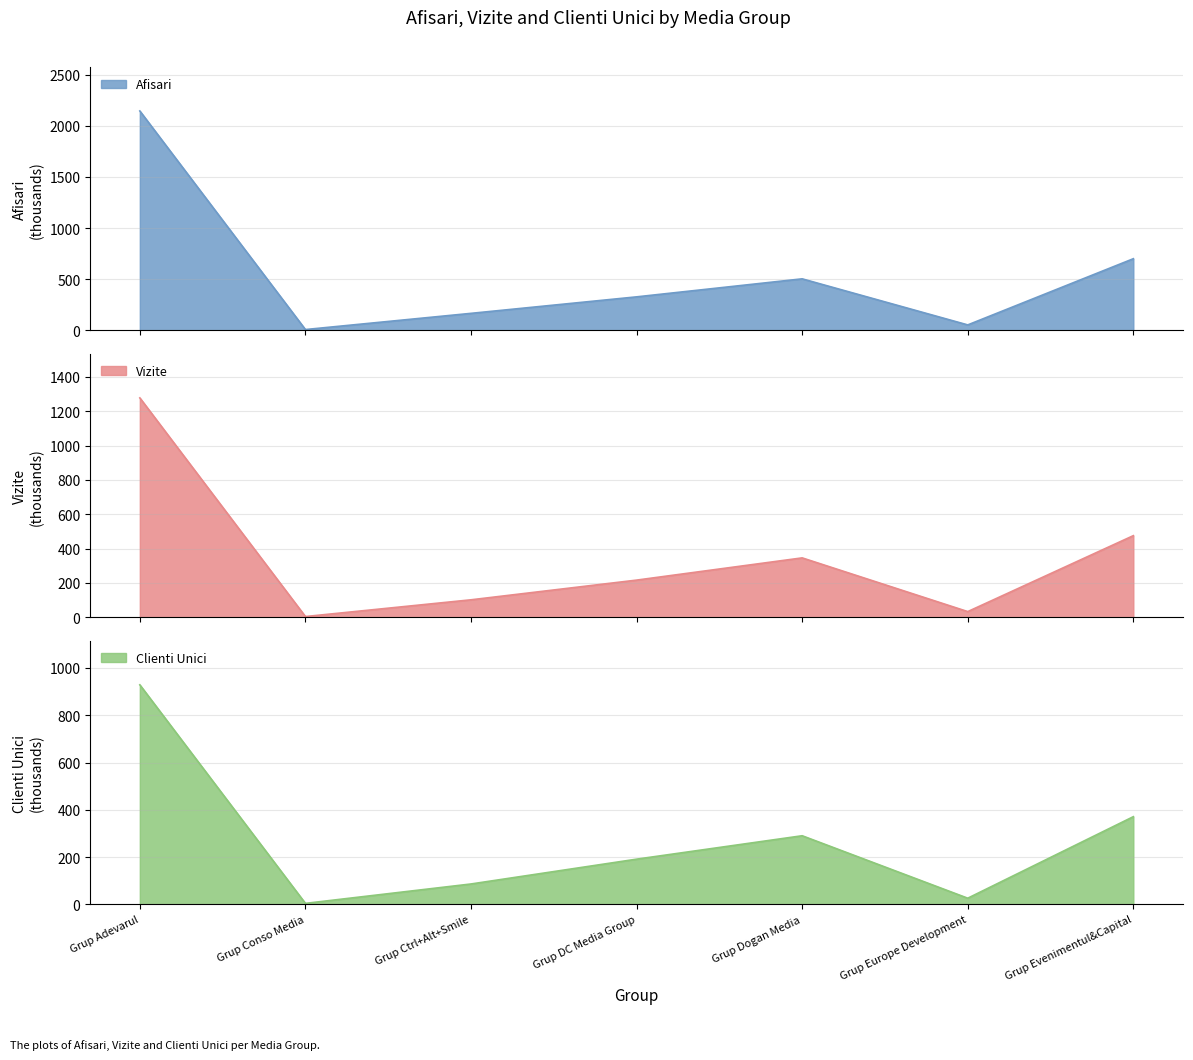

Is it true that Afisari equals 672.2 at Grup Dogan Media?

False